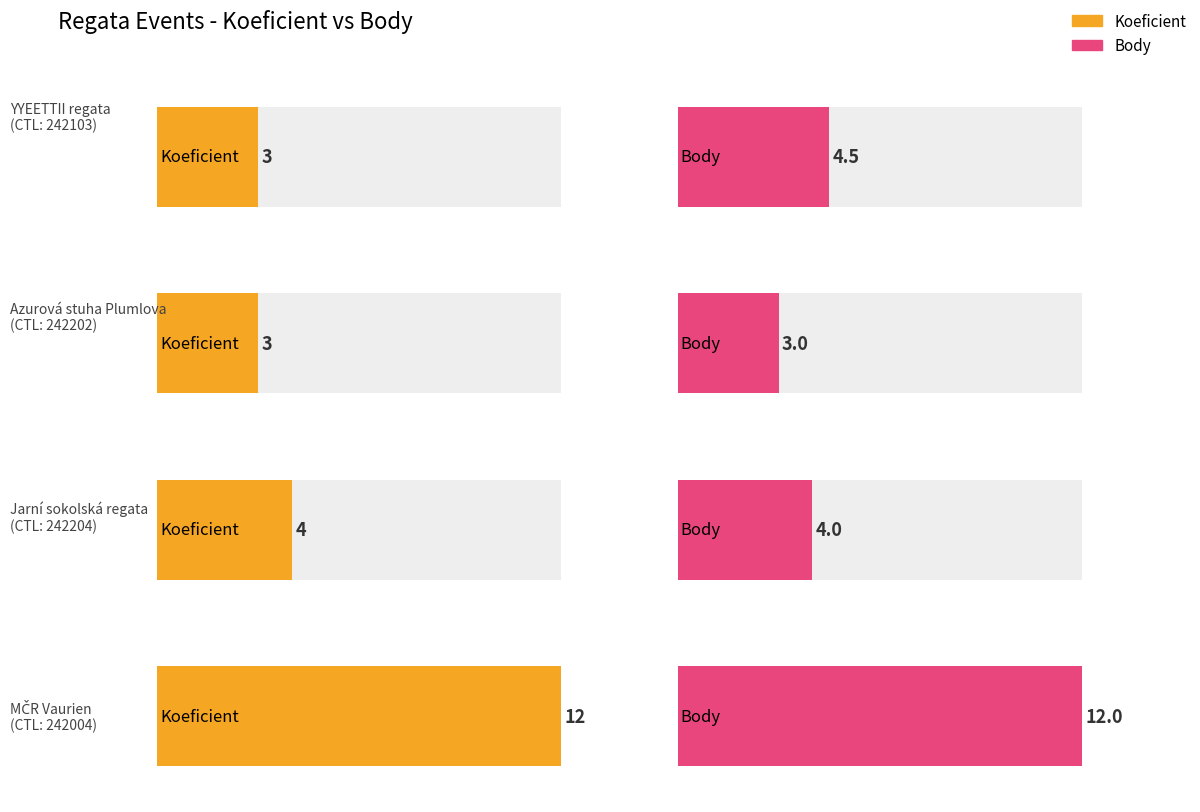

At how many categories does at least one series exceed 9?

1